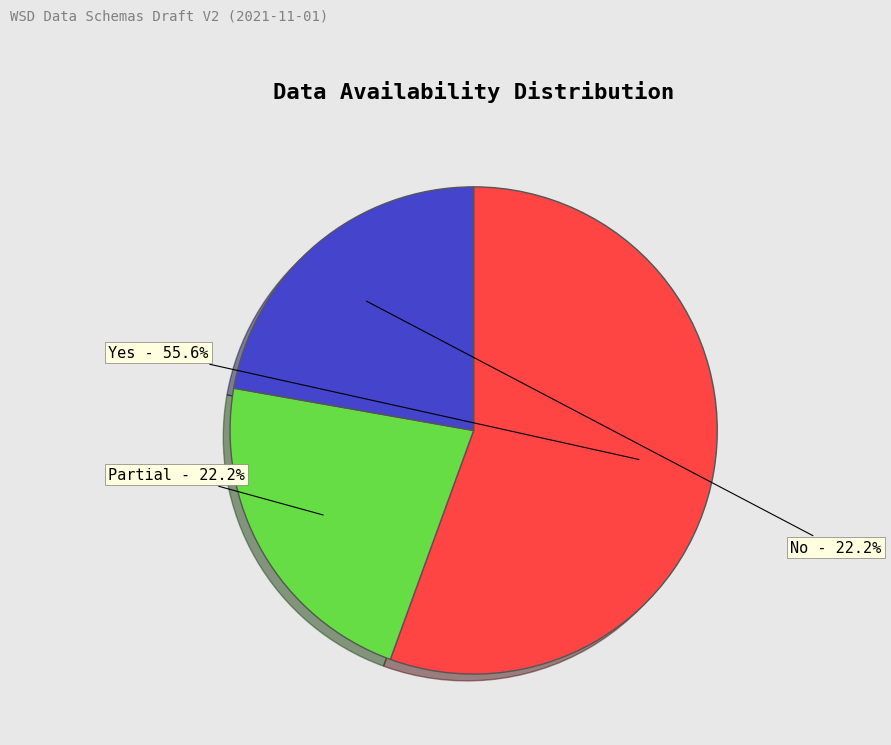

Is there a majority slice in this chart?

Yes